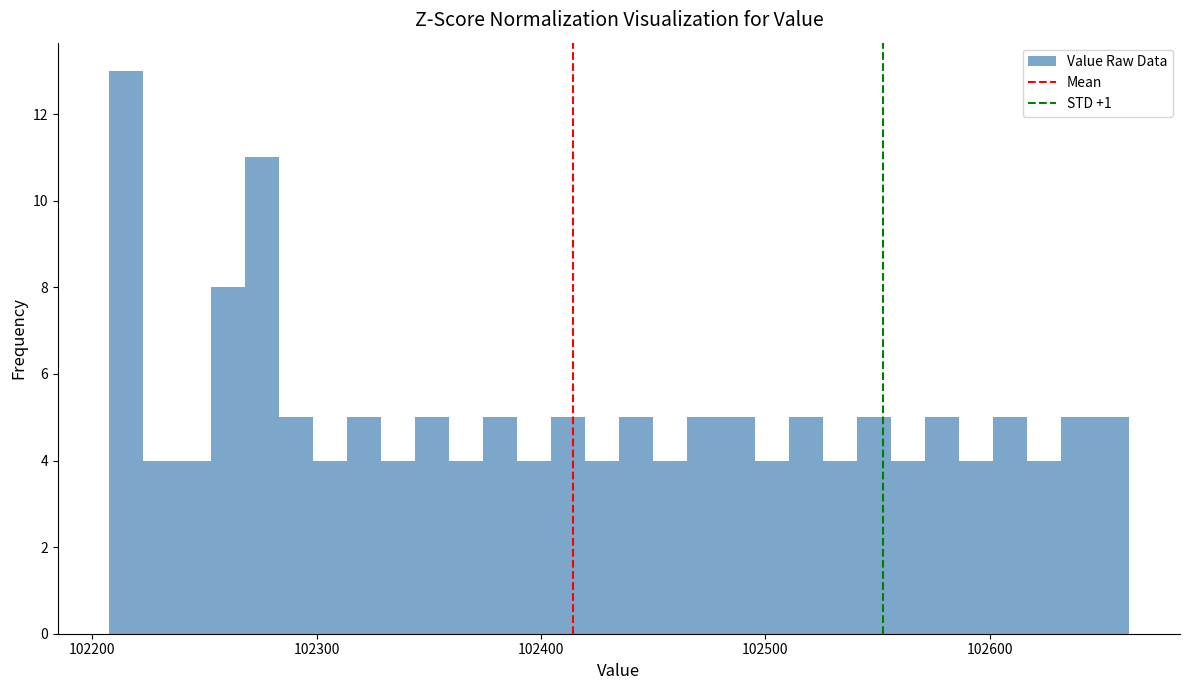

Read against the x-axis, roughly where is the centre of the tallest bar?

102210